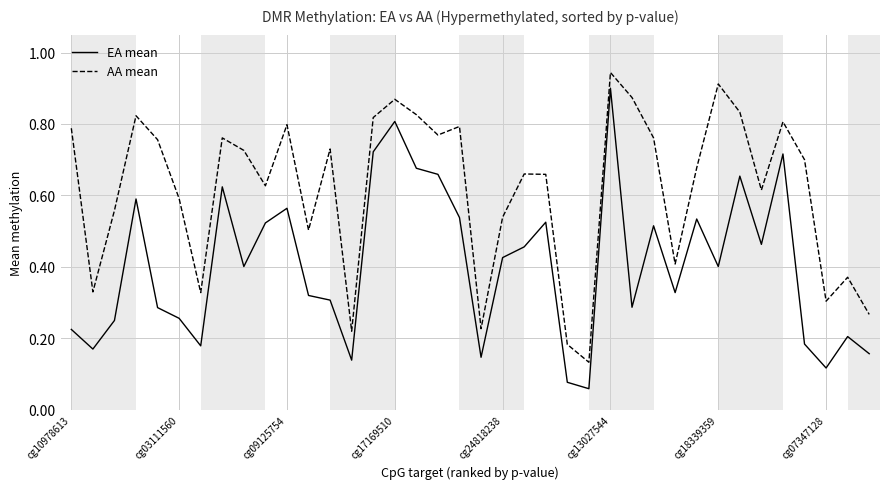

List the series in order of their overall mean, highest first.

AA mean, EA mean